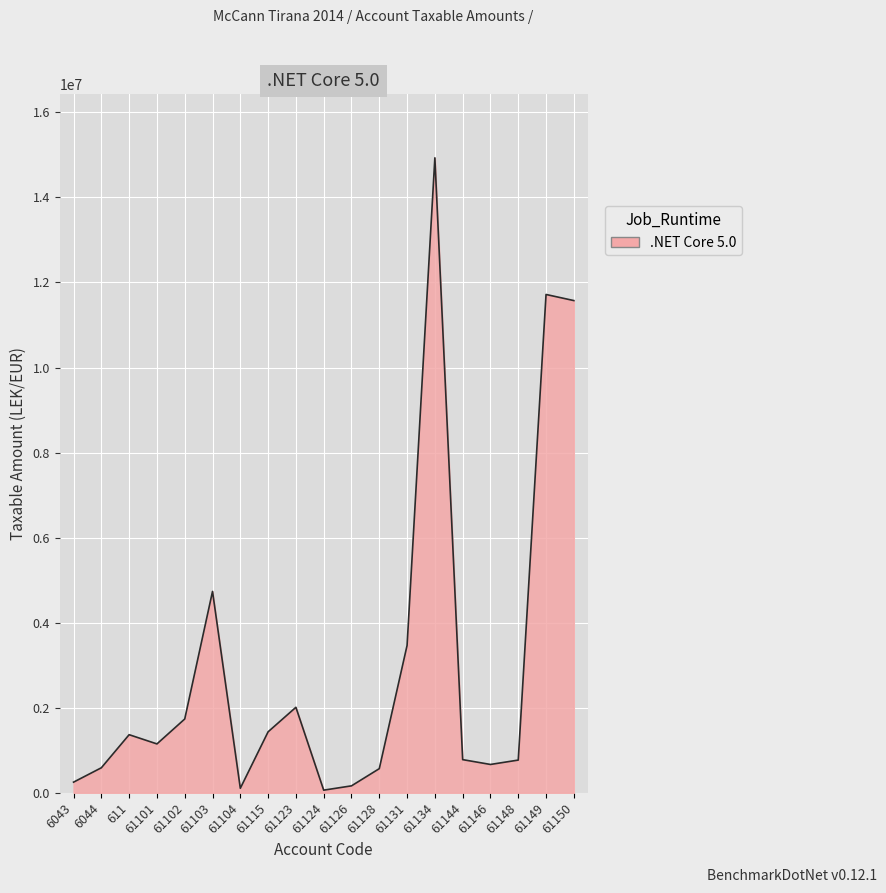

Where is the data nearest to the value 7496485?

61103